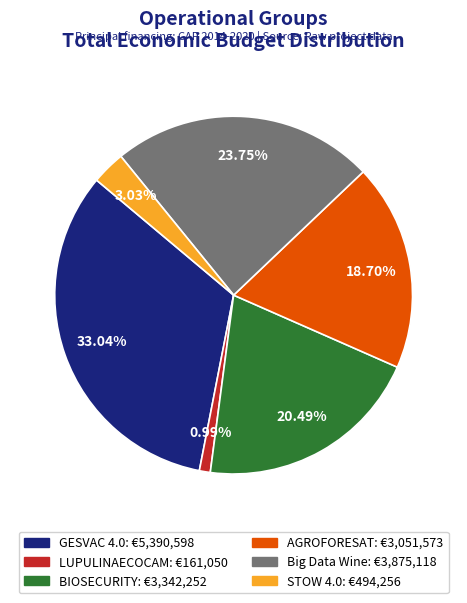

Rank the categories by value from highest to lowest.

GESVAC 4.0, Big Data Wine, BIOSECURITY, AGROFORESAT, STOW 4.0, LUPULINAECOCAM